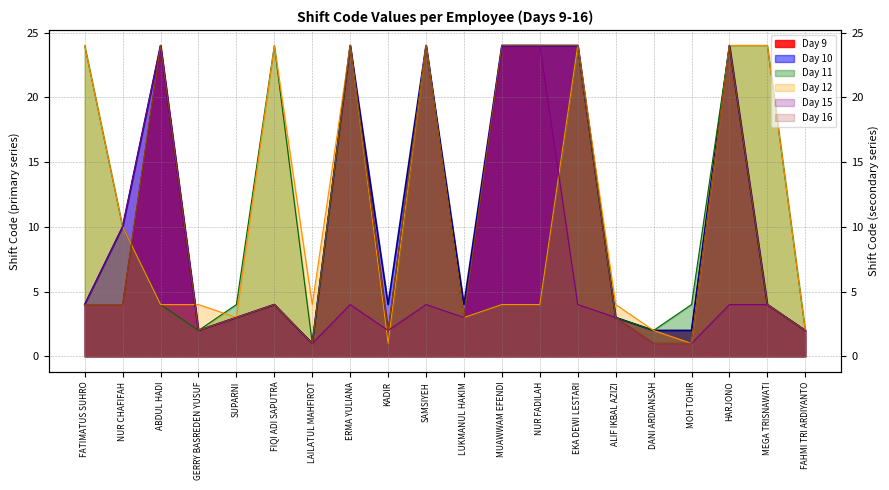

What is the difference between the highest and lowest values at HARJONO?

20